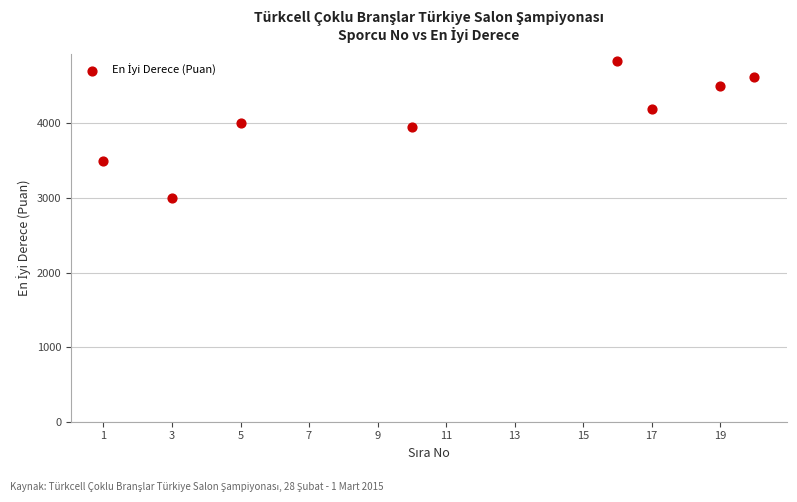

What is the average Y value?

4076